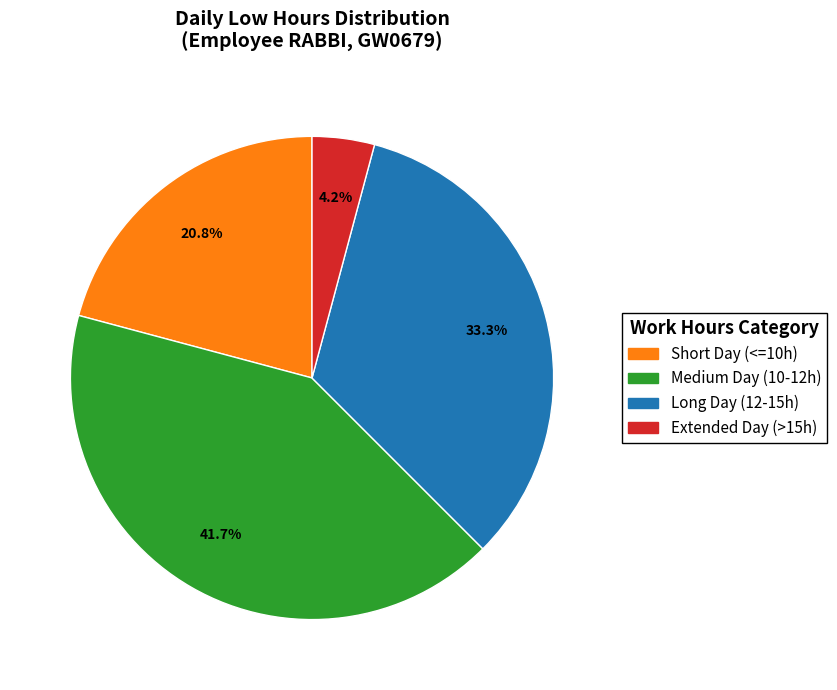

Does any single category account for the majority?

No